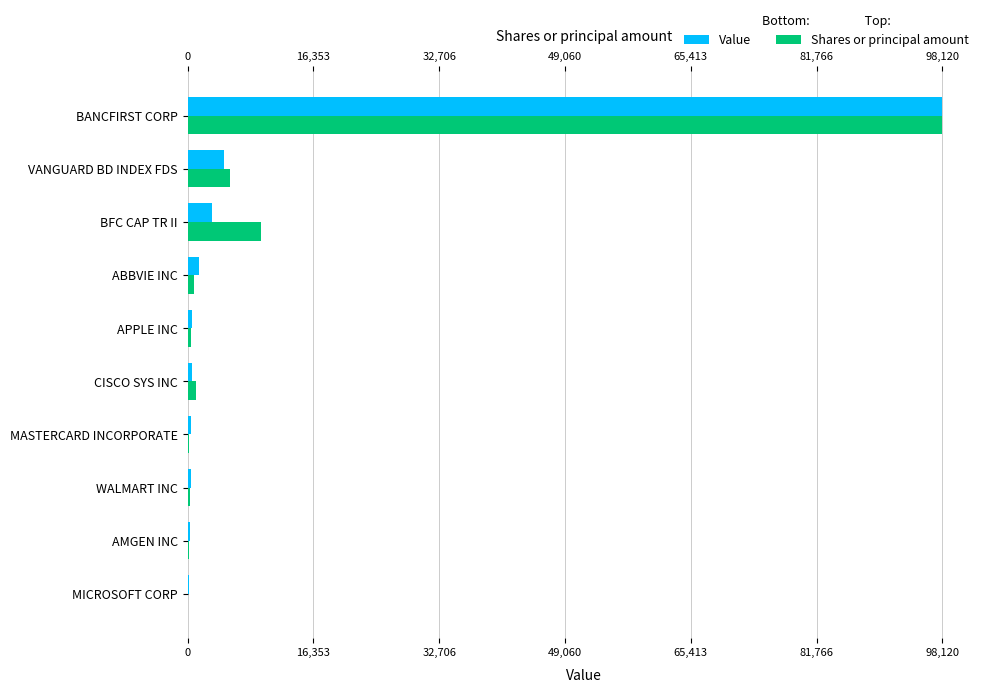

How many groups of bars are there?

10